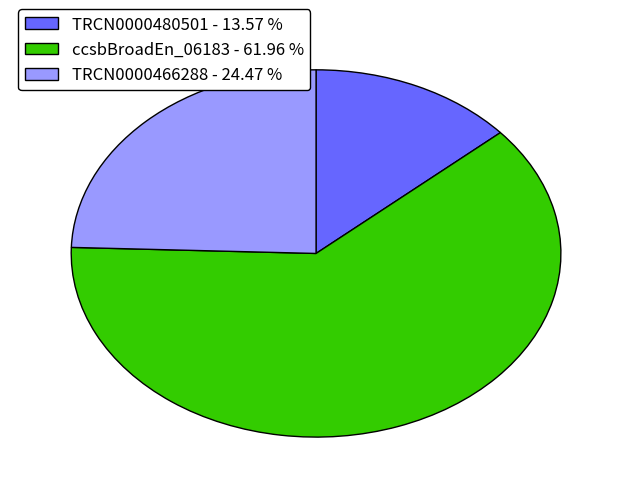

Does ccsbBroadEn_06183 account for over 50% of the chart?

Yes